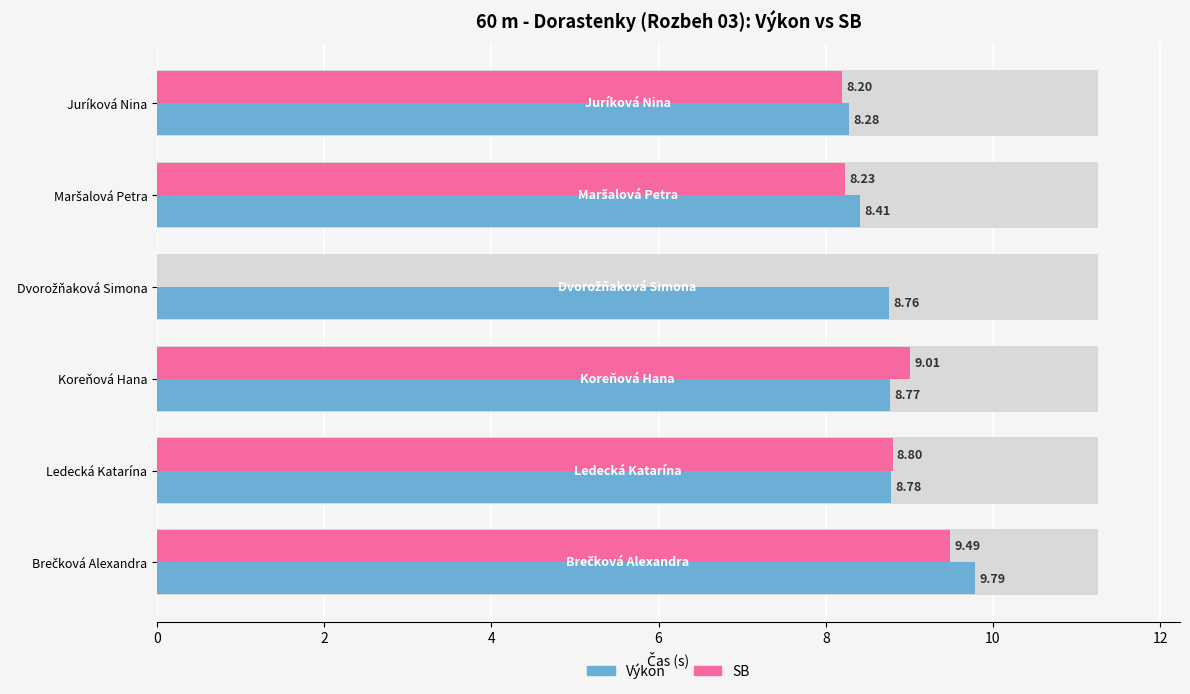

What is the sum of the Výkon values at Ledecká Katarína and Maršalová Petra?

17.2